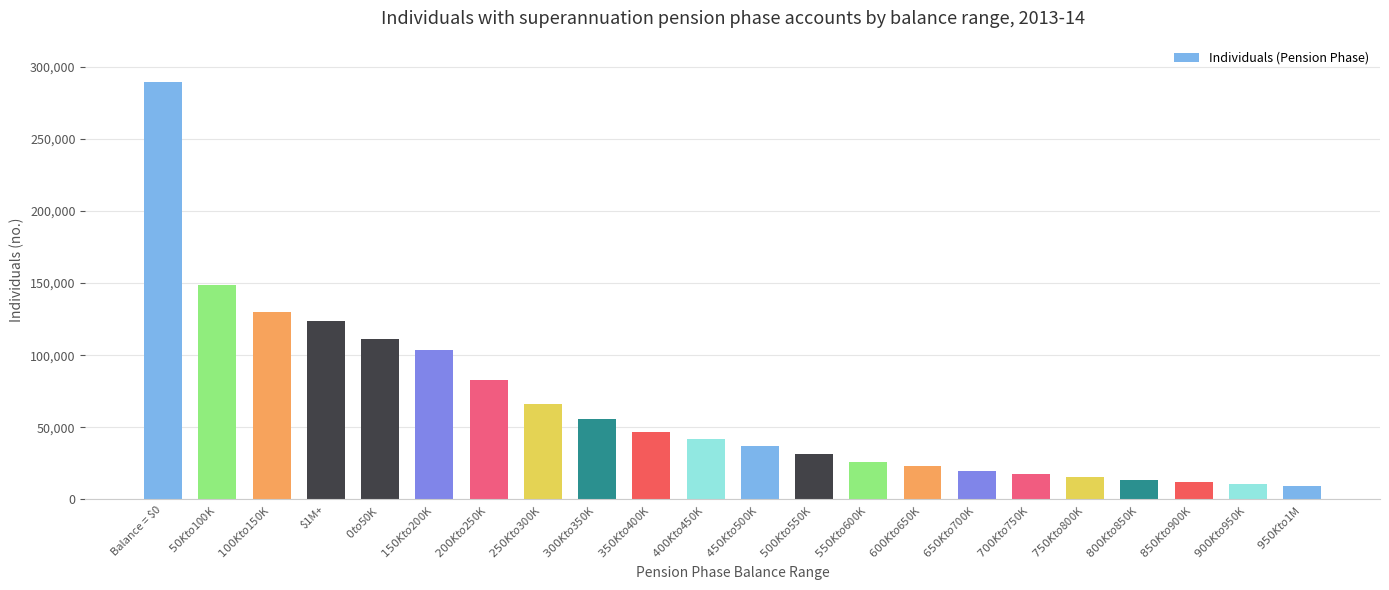

What is the label of the 6th bar from the left?

$150K to $200K